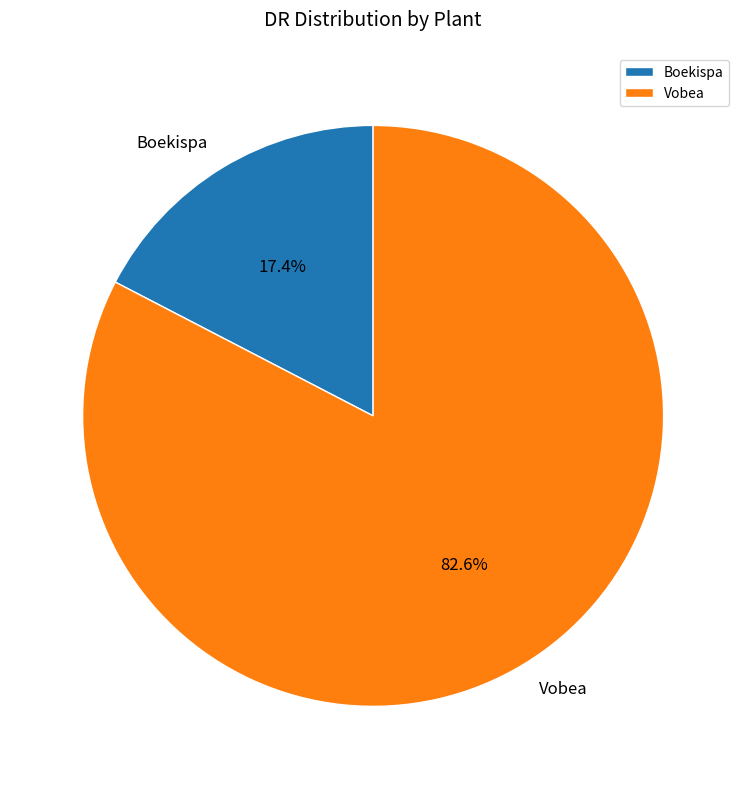

Combined, do Vobea and Boekispa account for over 50%?

Yes